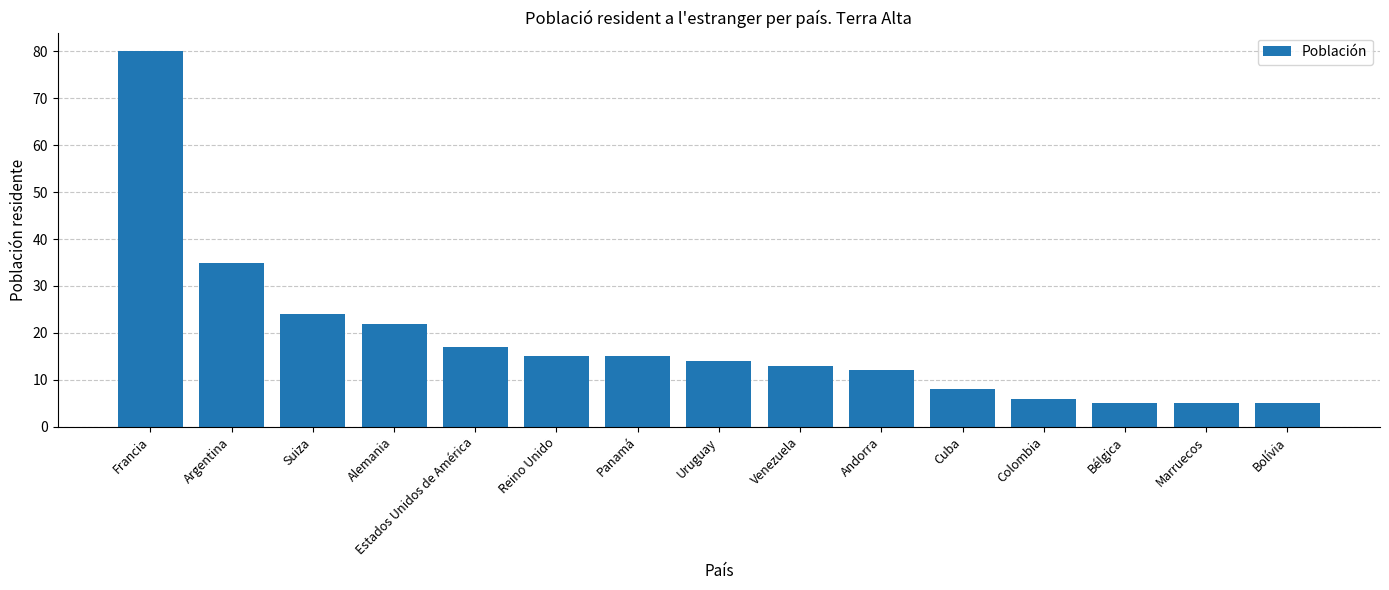

What is the average value?

18